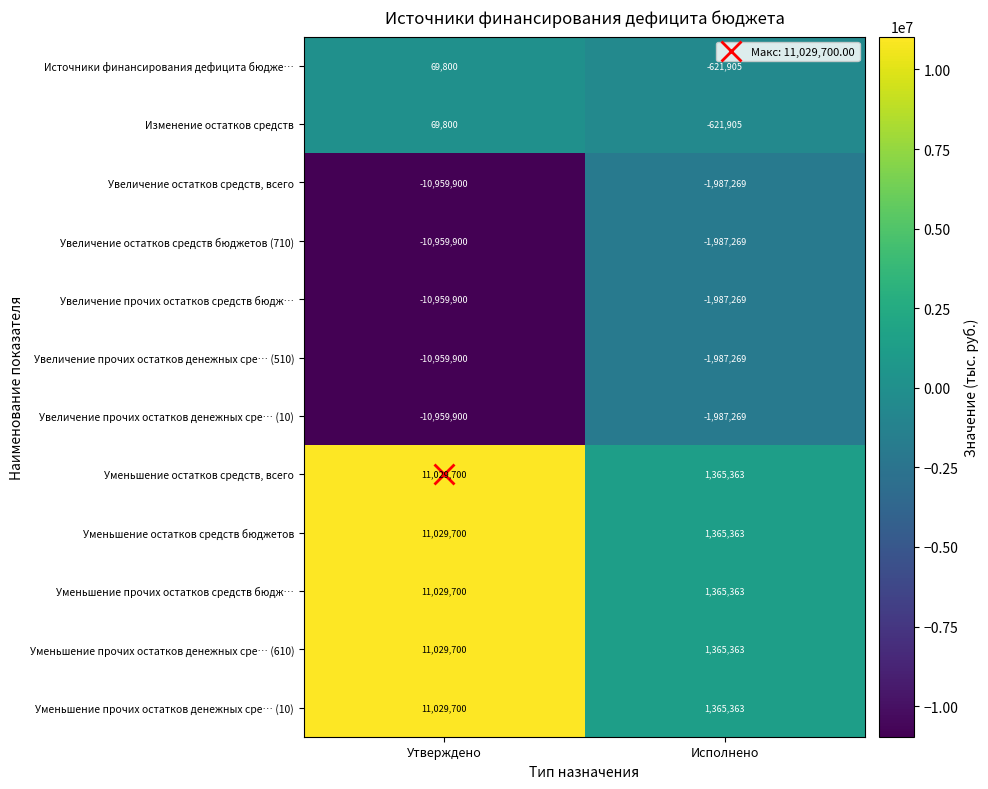

At how many categories does at least one series exceed 6437415?

1